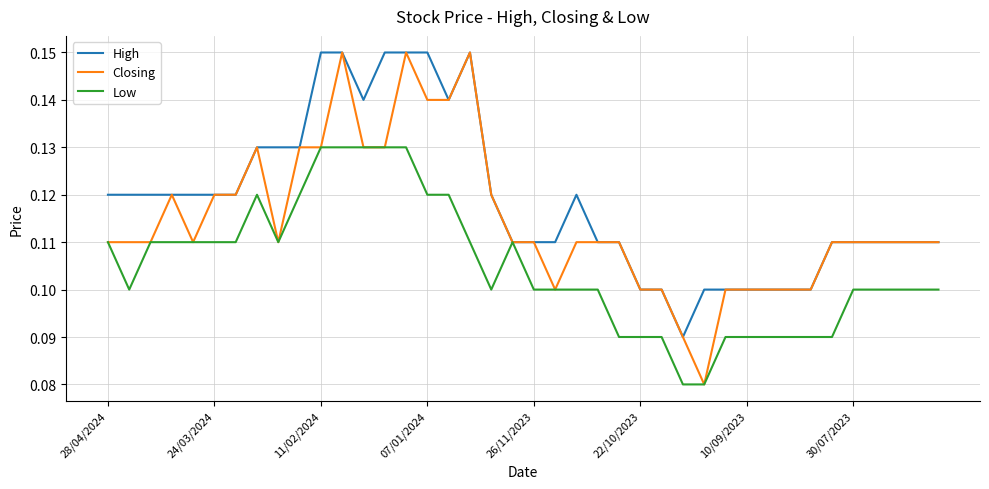

Which series has the largest total across all categories?

High